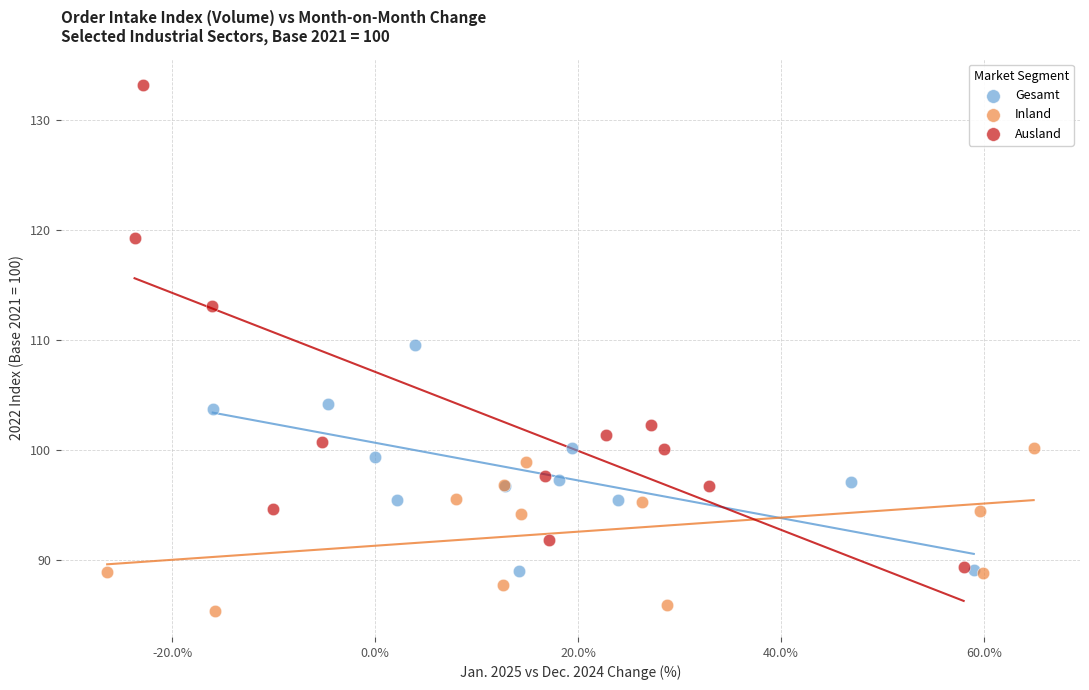

Which series reaches the maximum Y coordinate?

Ausland